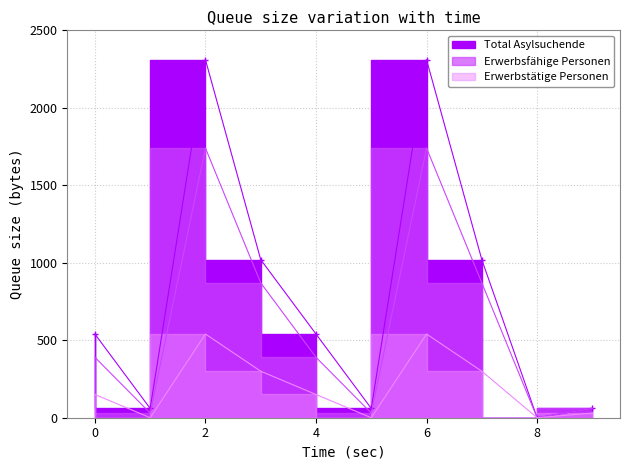

In Total Asylsuchende, how many points are lower than both neighbors (excluding endpoints)?

3